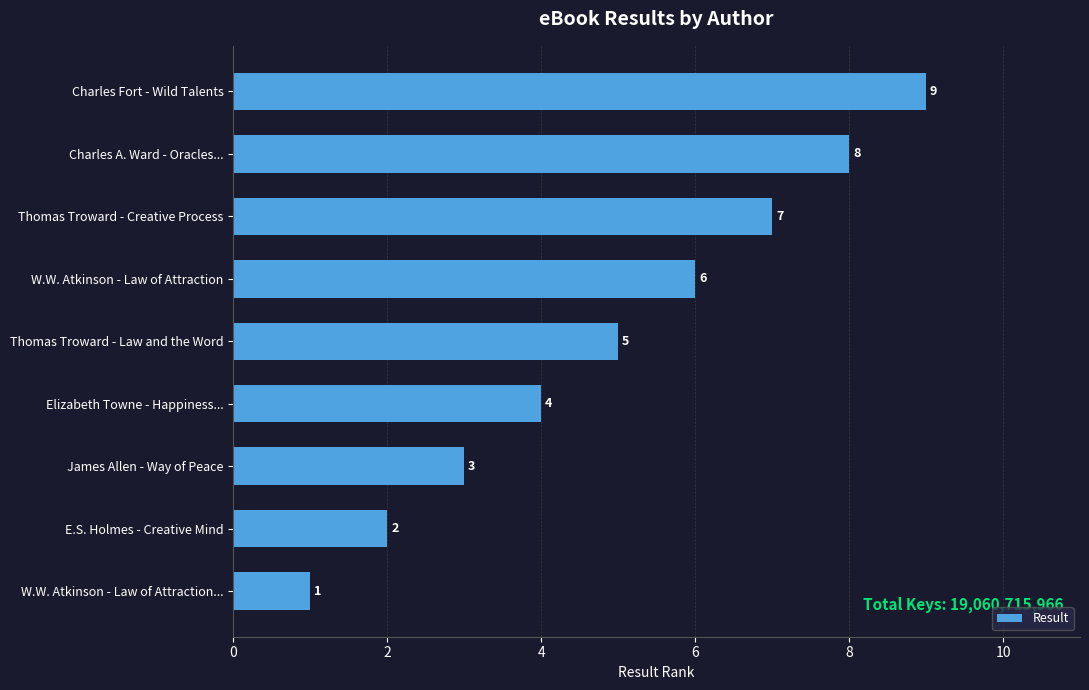

The chart shows a value of 7 at Thomas Troward - Creative Process. True or false?

True